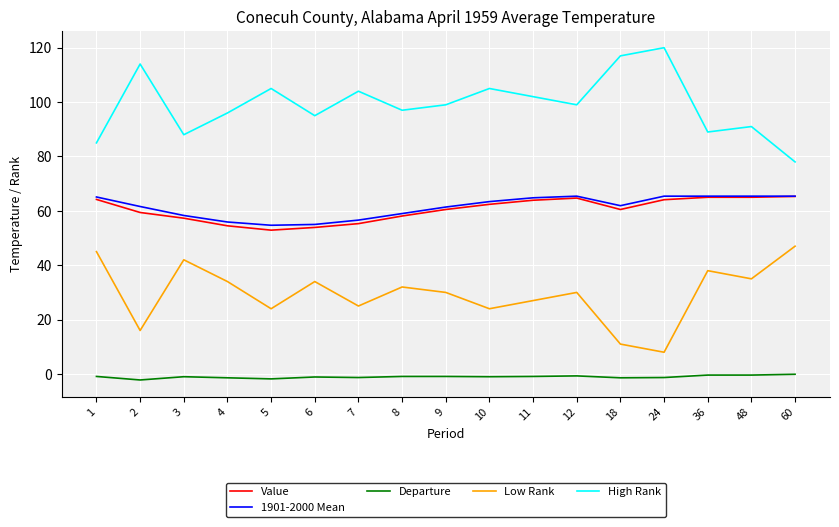

True or false: Departure and High Rank cross at least once.

False